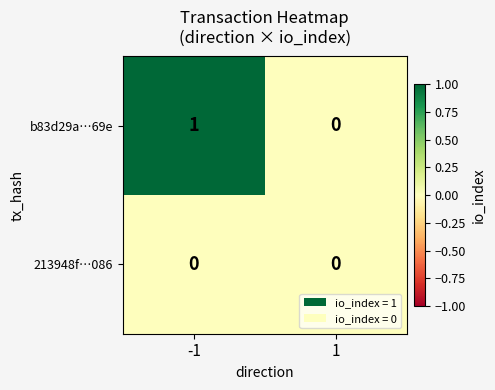

Which series changed the most between -1 and 1?

b83d29a…69e